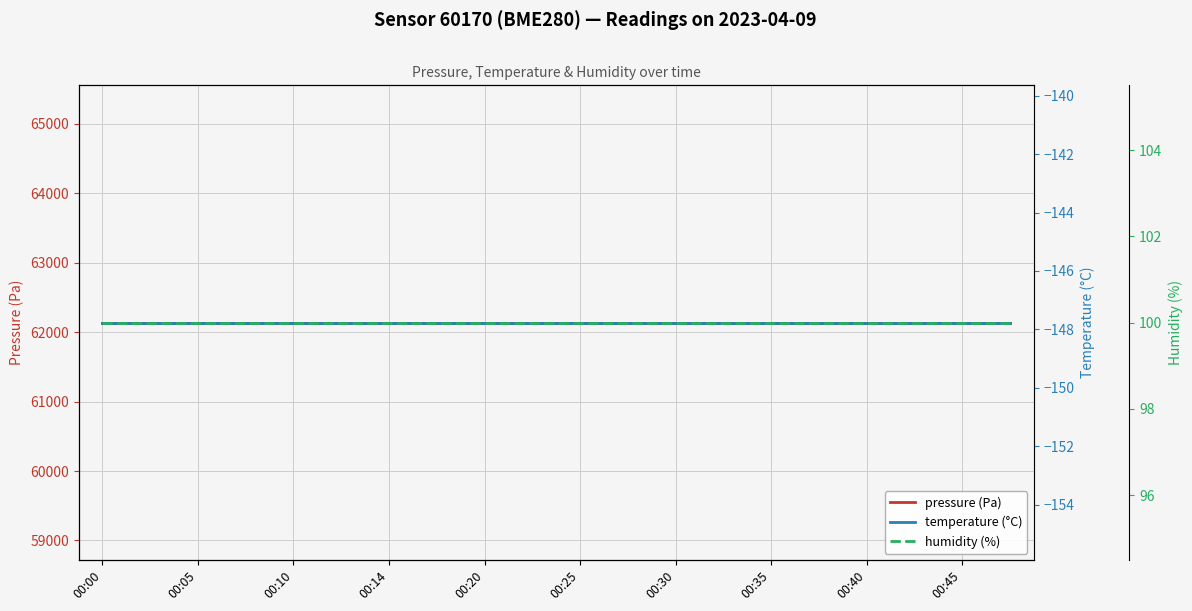

Which series has the largest total across all categories?

pressure (Pa)